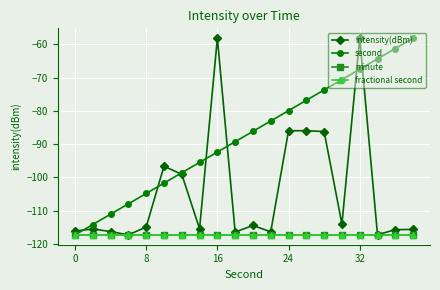

True or false: intensity(dBm) and fractional second cross at least once.

False